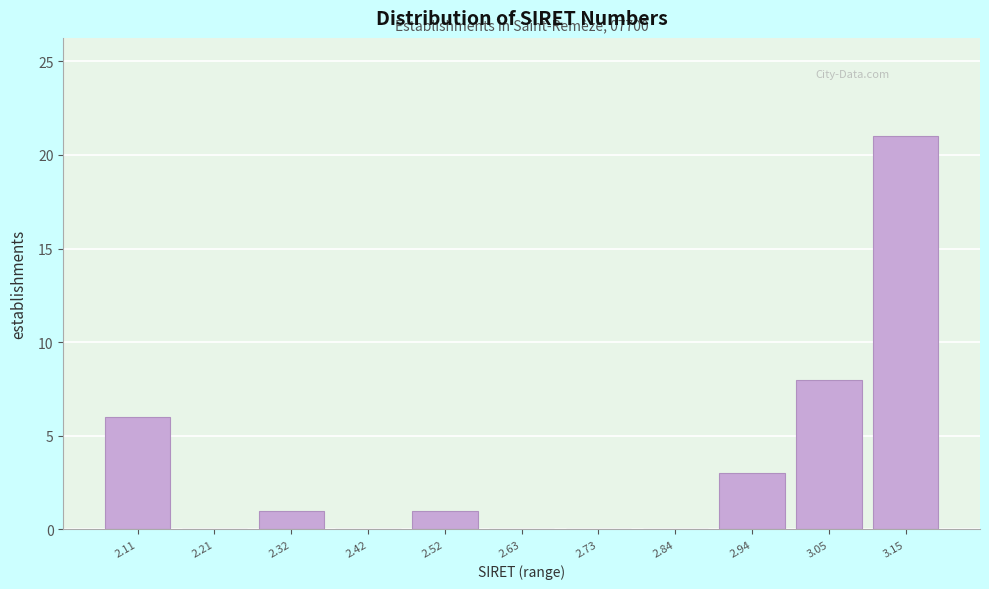

Reading left to right, what are all the values shown in this chart?

2.11=6	2.21=0	2.32=1	2.42=0	2.52=1	2.63=0	2.73=0	2.84=0	2.94=3	3.05=8	3.15=21